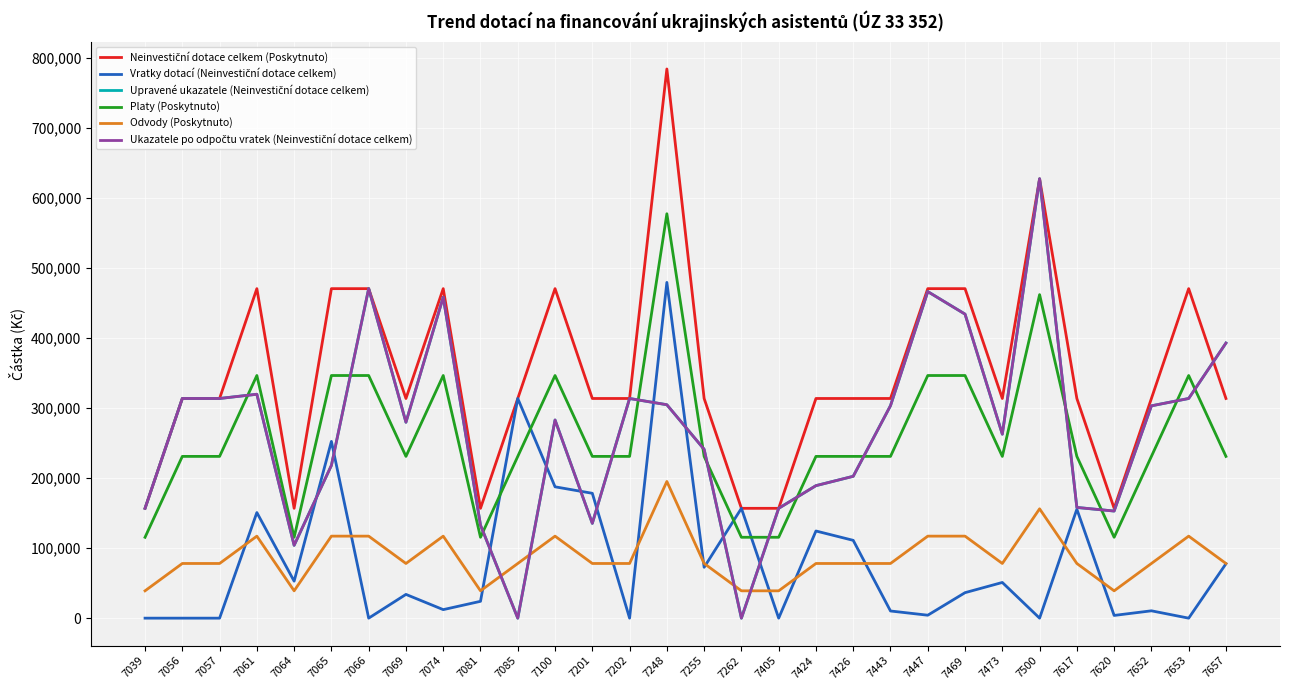

True or false: Odvody (Poskytnuto) has more than 2 interior local peaks.

True